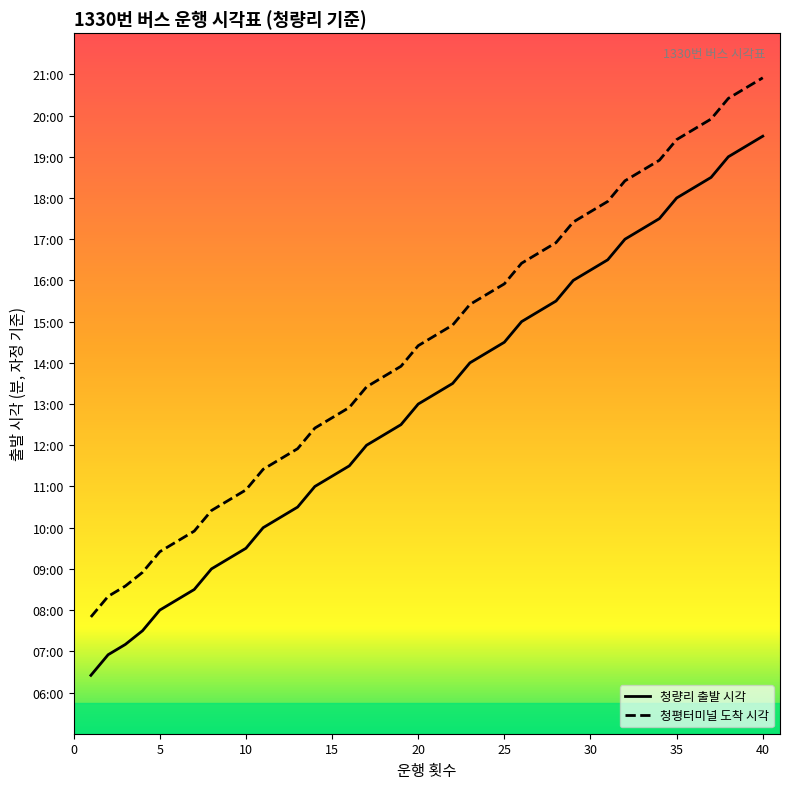

Is this an area chart (filled region under the line)?

No